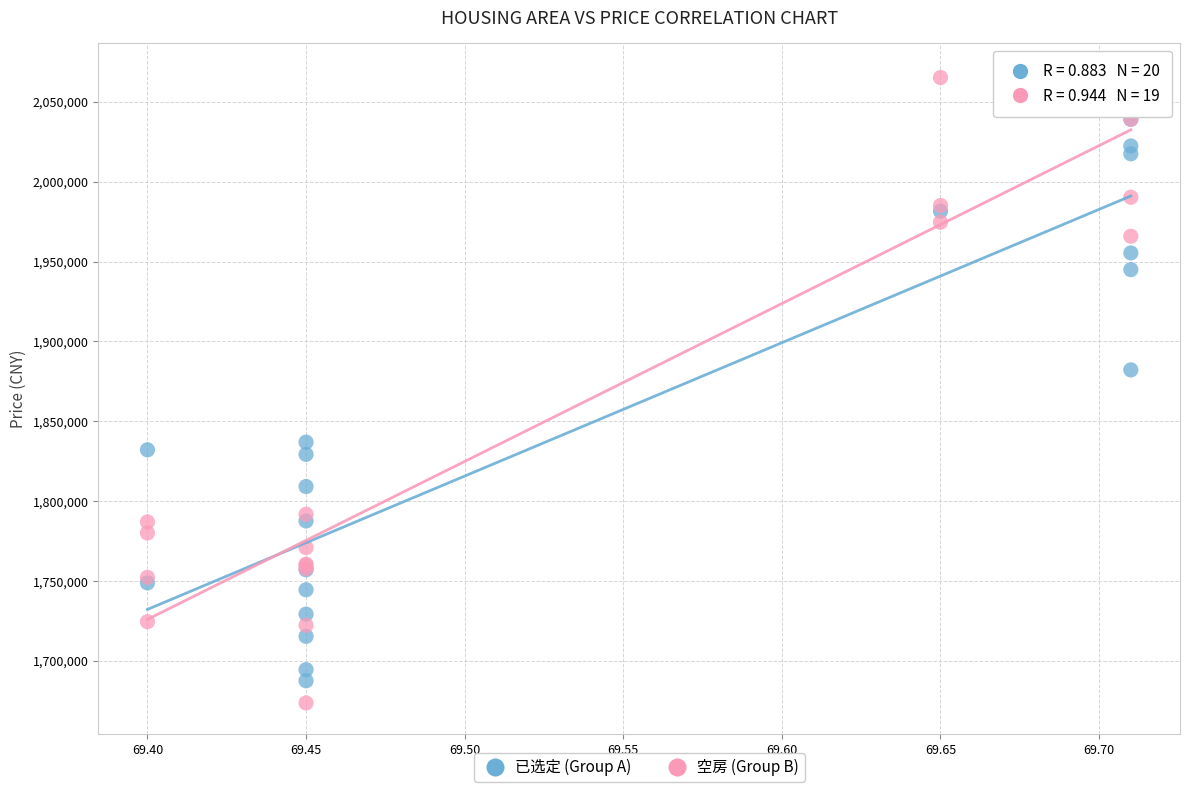

What are all the series names shown in the legend?

已选定 (Group A), 空房 (Group B)